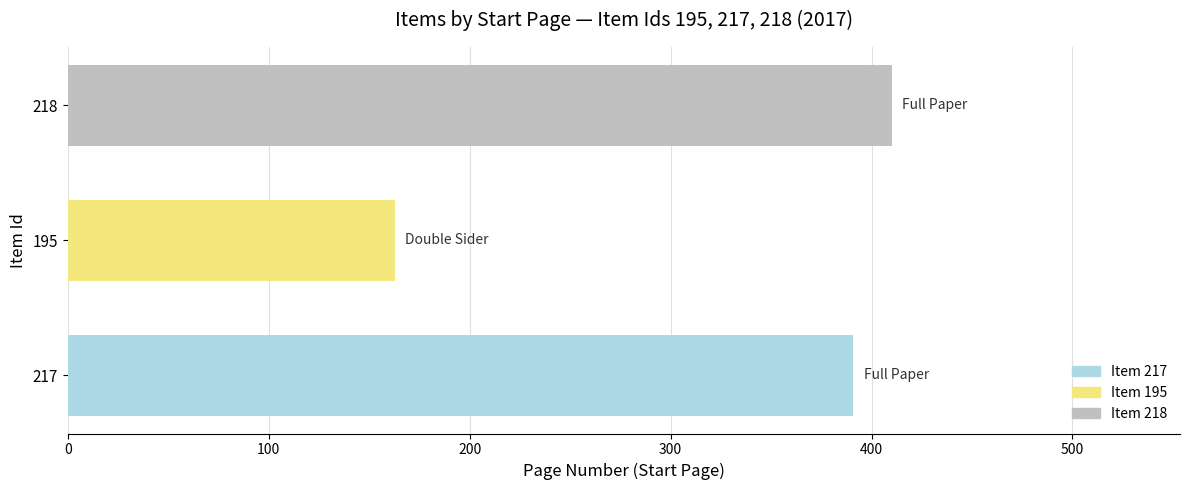

What is the sum of all values?

964